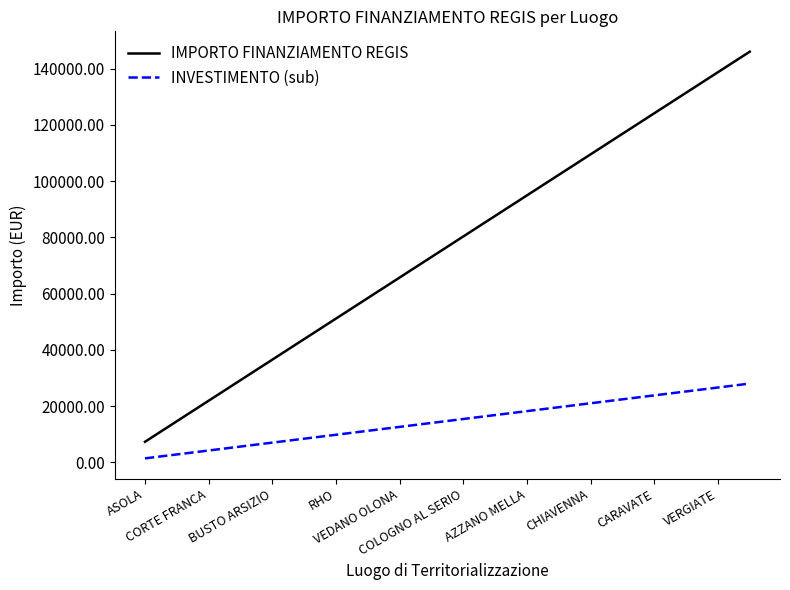

Which series has the widest spread of values?

IMPORTO FINANZIAMENTO REGIS